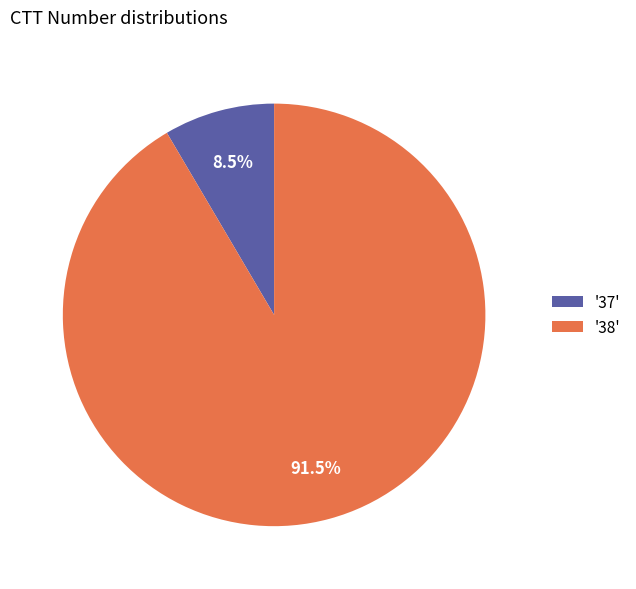

Which slice is the largest?

'38'